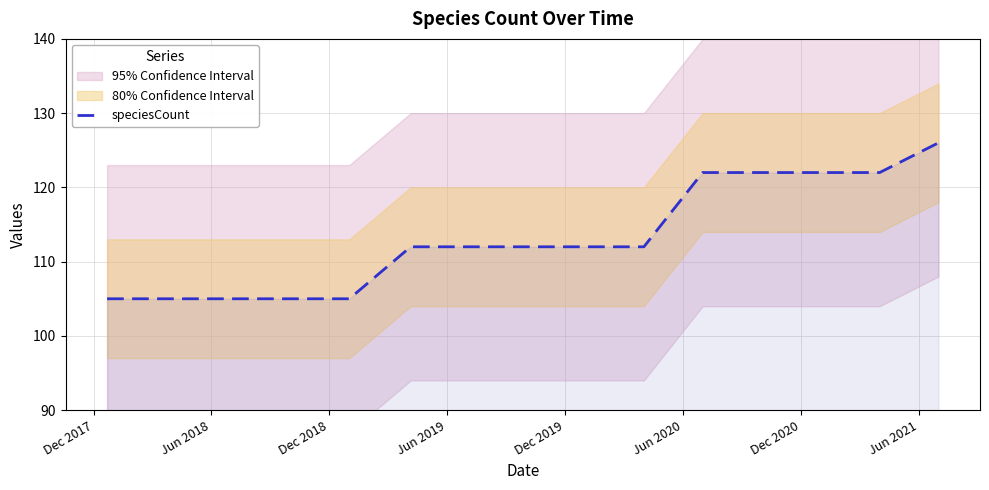

Which category has the lowest value across all series?

Dec 2017